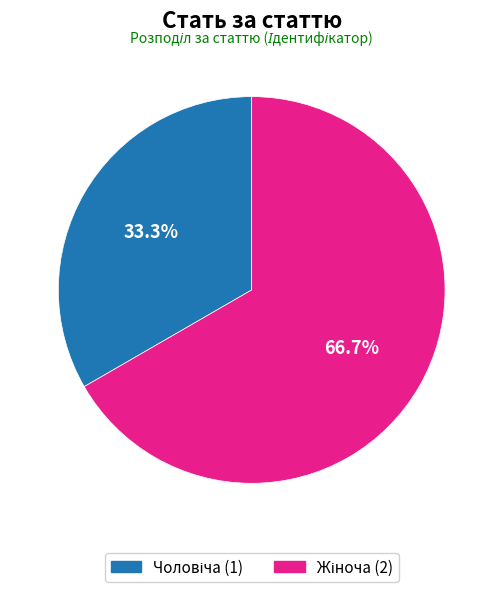

Does any single category account for the majority?

Yes